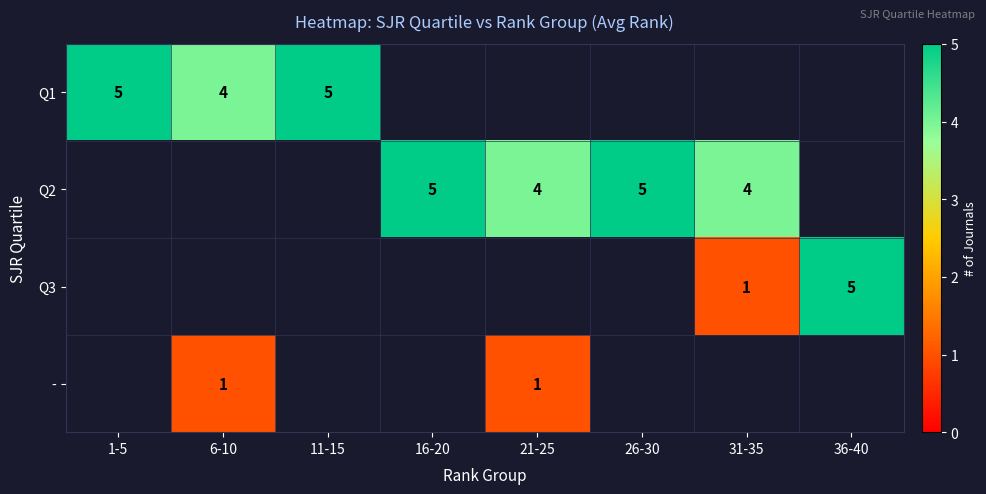

Between 1-5 and 31-35, which series saw the biggest shift?

row_0